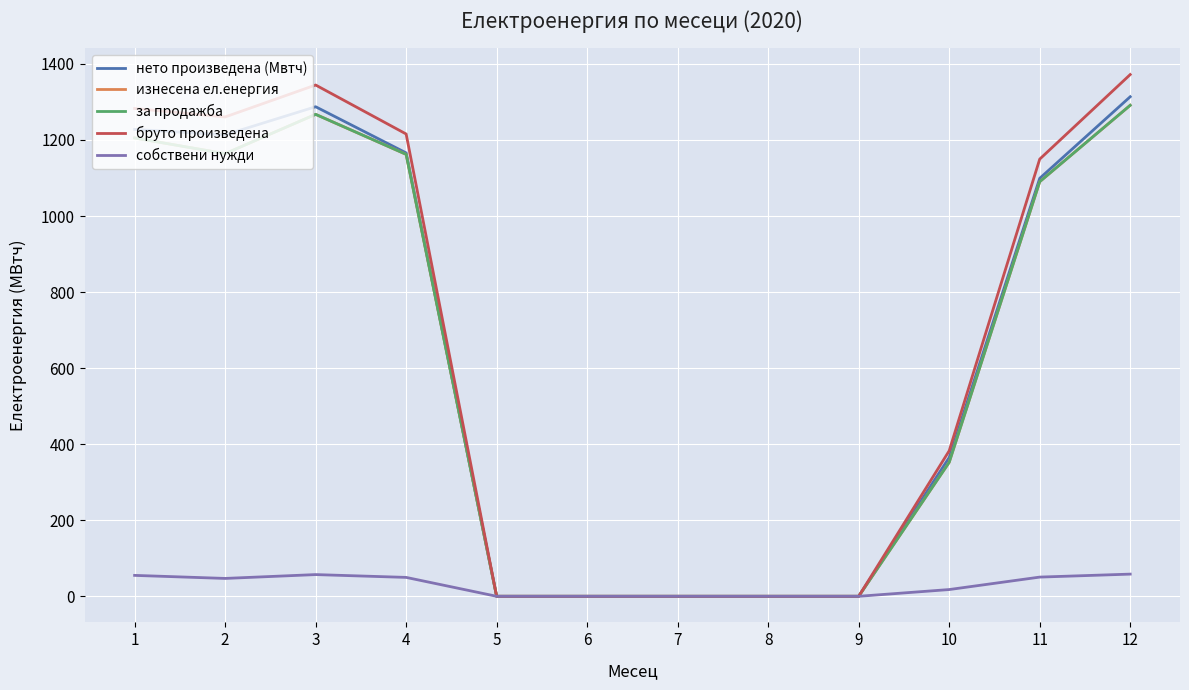

Does the chart have visible grid lines?

Yes